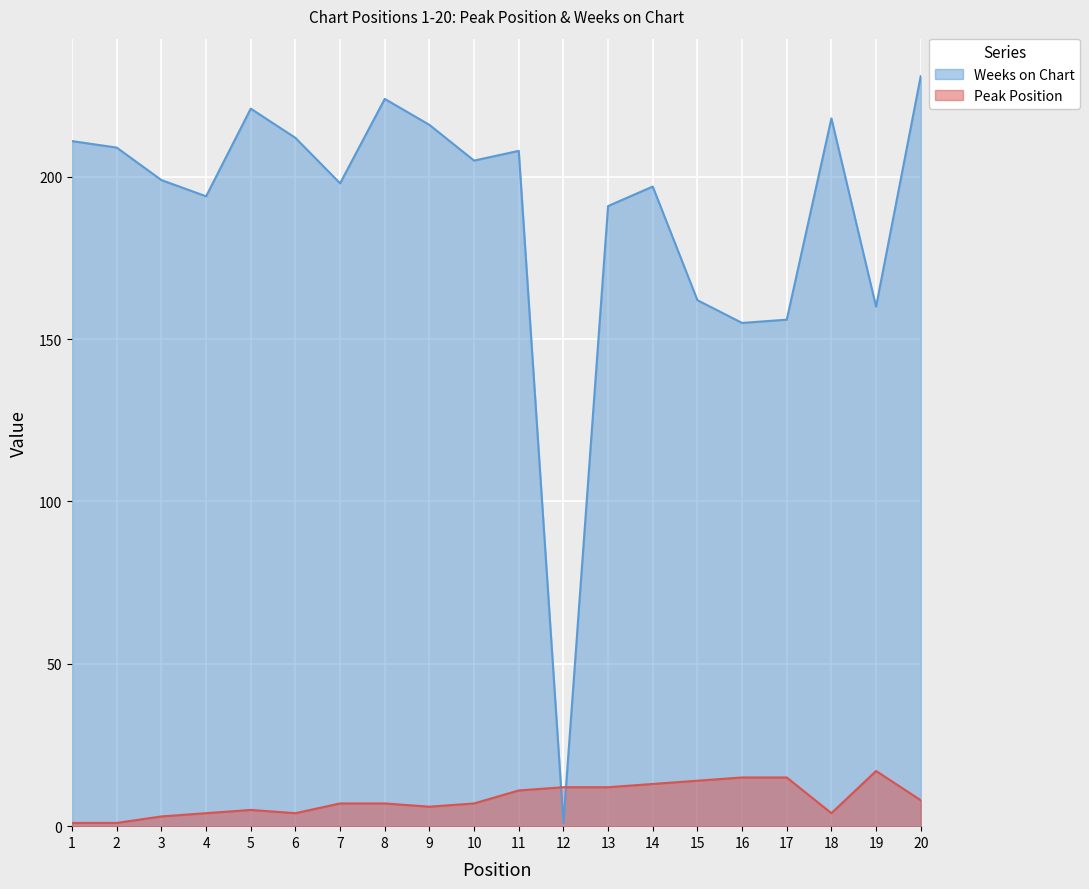

Reading right to left, transcribe all the data shown in this chart.

Peak Position: 8	17	4	15	15	14	13	12	12	11	7	6	7	7	4	5	4	3	1	1
Weeks on Chart: 231	160	218	156	155	162	197	191	1	208	205	216	224	198	212	221	194	199	209	211